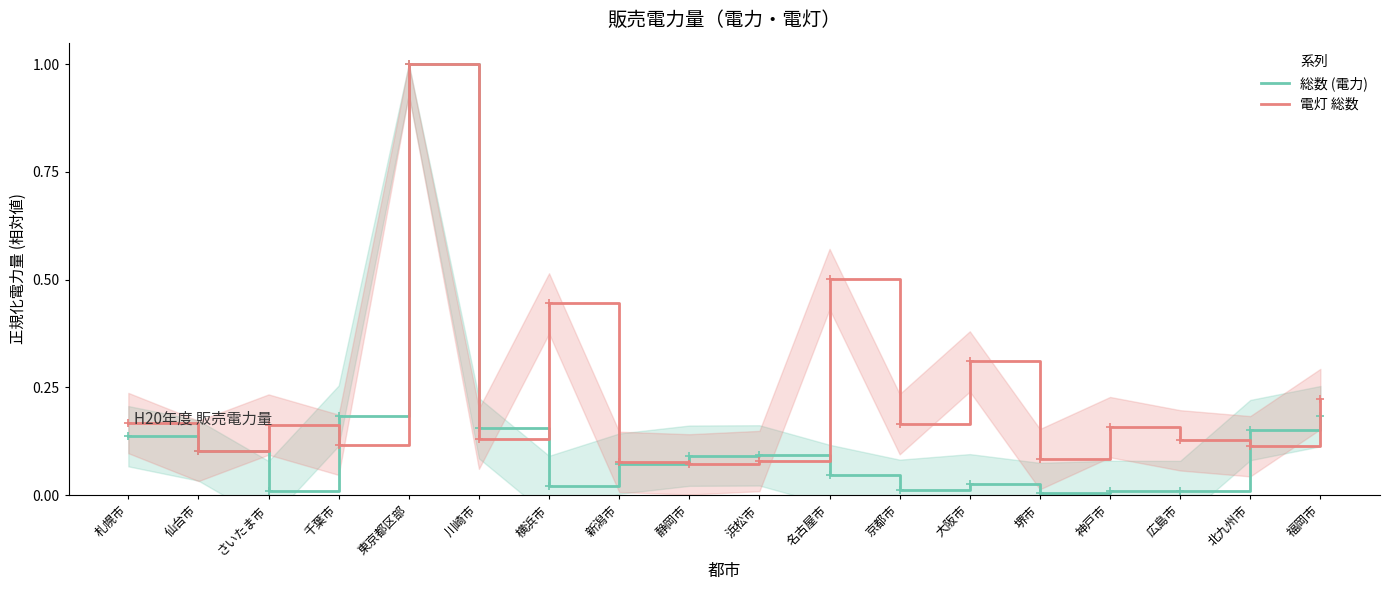

Does the chart have visible grid lines?

No